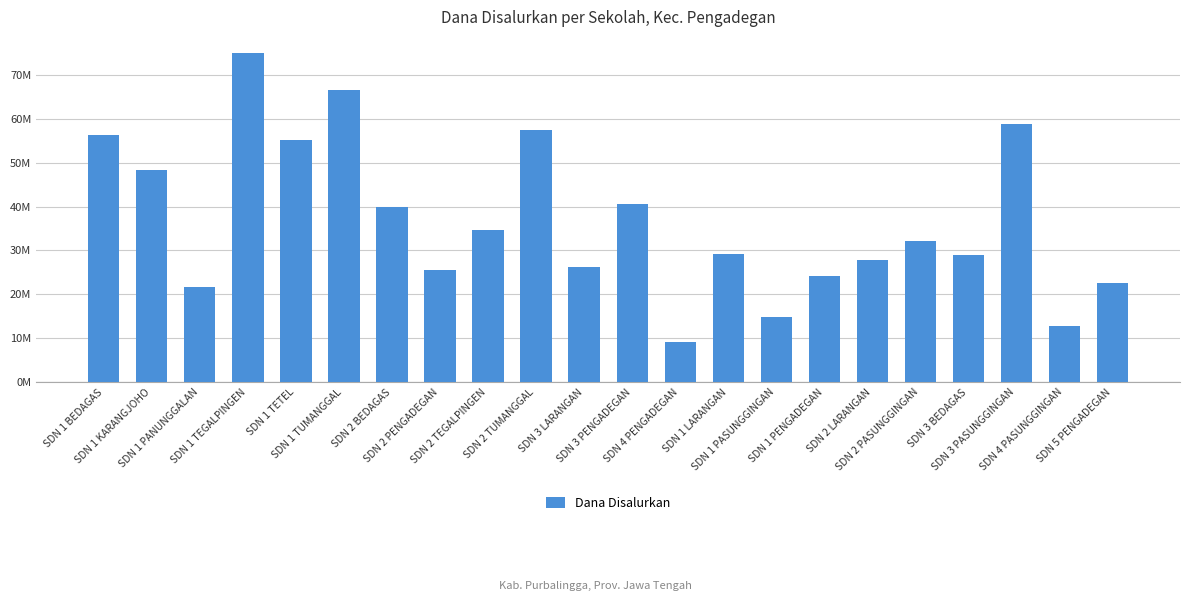

Rank the categories by value from lowest to highest.

SDN 4 PENGADEGAN, SDN 4 PASUNGGINGAN, SDN 1 PASUNGGINGAN, SDN 1 PANUNGGALAN, SDN 5 PENGADEGAN, SDN 1 PENGADEGAN, SDN 2 PENGADEGAN, SDN 3 LARANGAN, SDN 2 LARANGAN, SDN 3 BEDAGAS, SDN 1 LARANGAN, SDN 2 PASUNGGINGAN, SDN 2 TEGALPINGEN, SDN 2 BEDAGAS, SDN 3 PENGADEGAN, SDN 1 KARANGJOHO, SDN 1 TETEL, SDN 1 BEDAGAS, SDN 2 TUMANGGAL, SDN 3 PASUNGGINGAN, SDN 1 TUMANGGAL, SDN 1 TEGALPINGEN